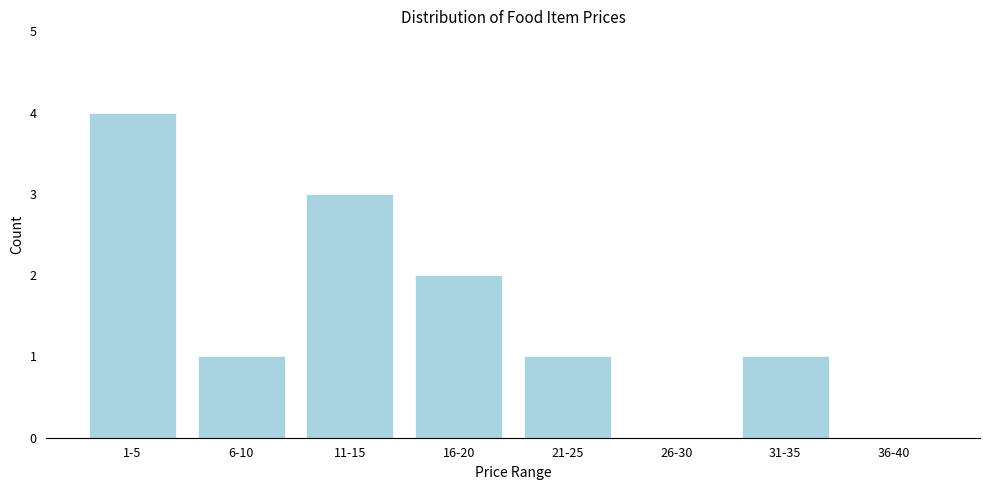

Reading right to left, list all the values displayed in this chart.

36-40=0	31-35=1	26-30=0	21-25=1	16-20=2	11-15=3	6-10=1	1-5=4